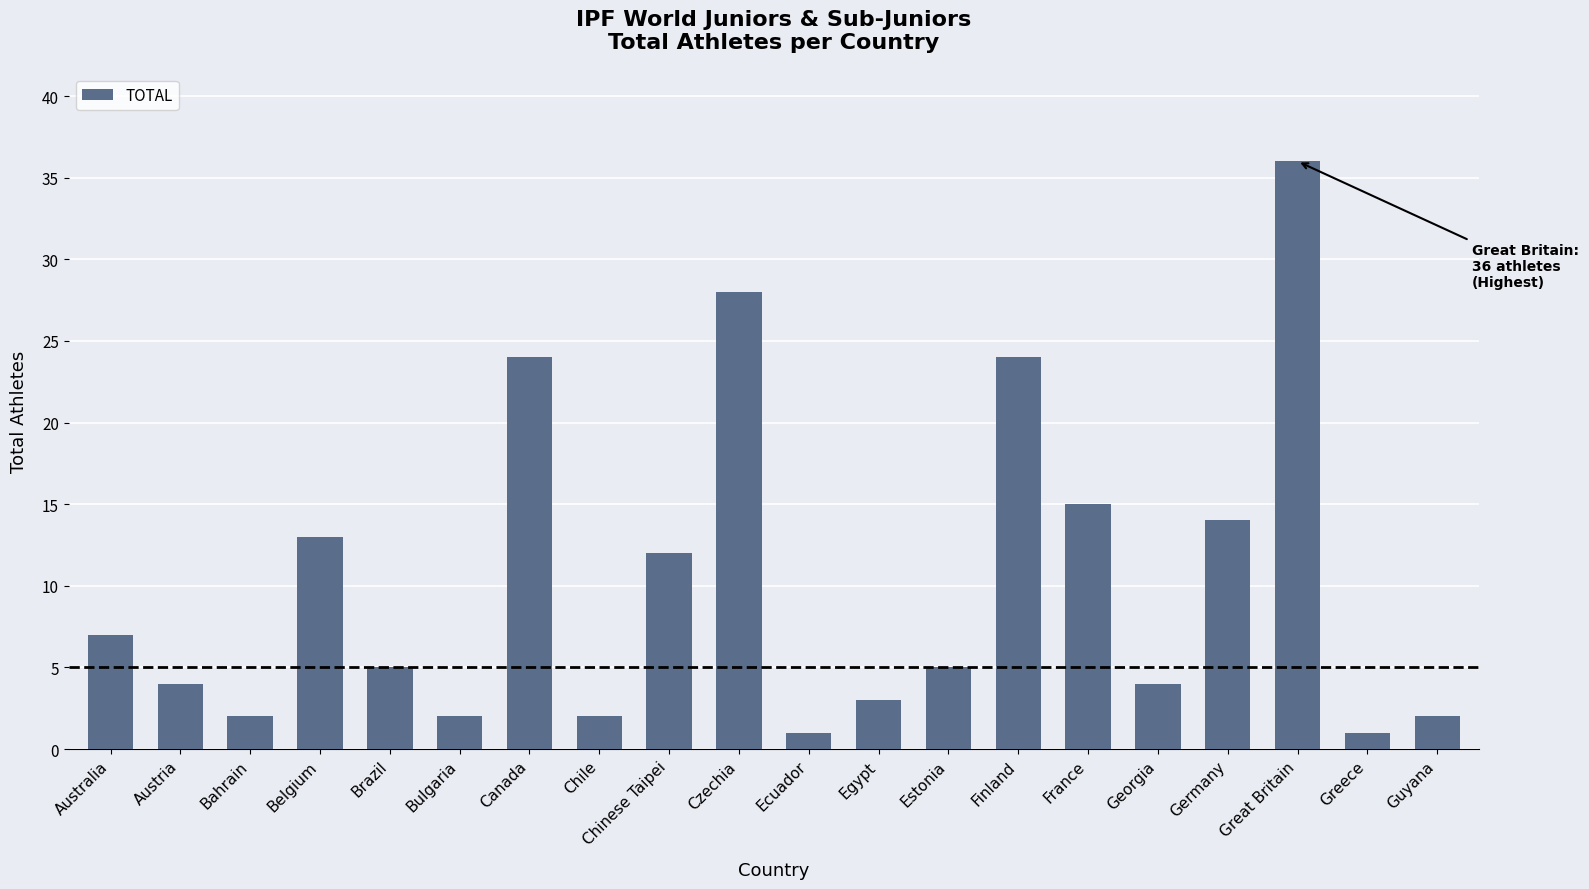

What is the ratio of the value at Egypt to the value at Finland?

0.1